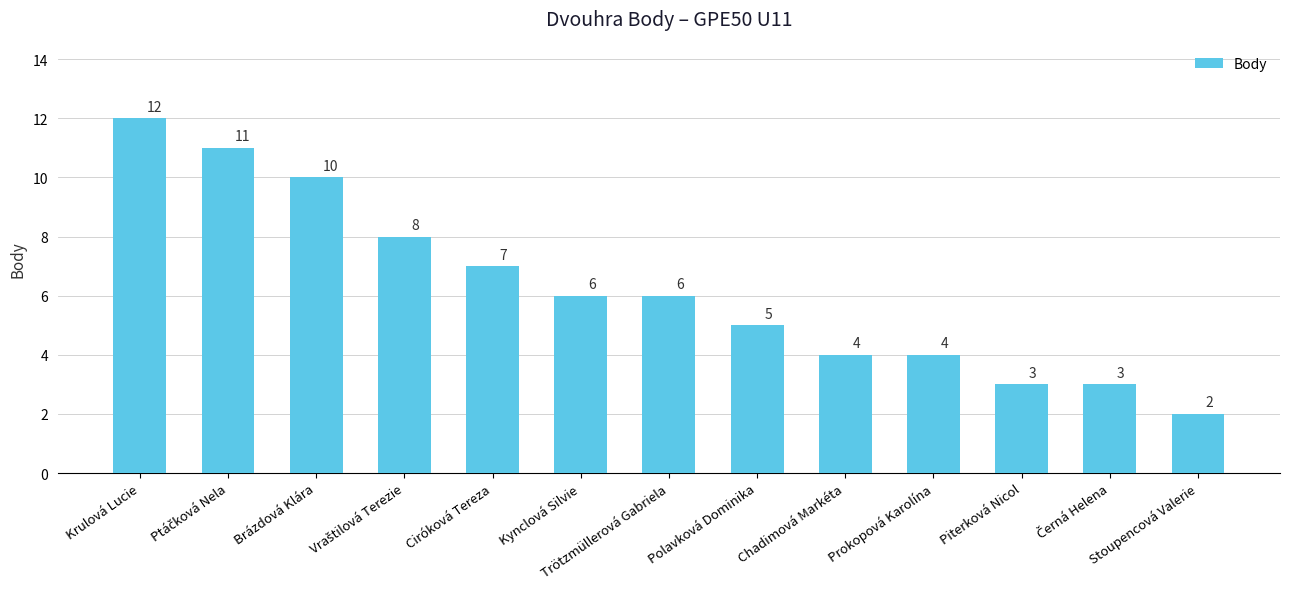

What is the change in value from Brázdová Klára to Prokopová Karolína?

-6